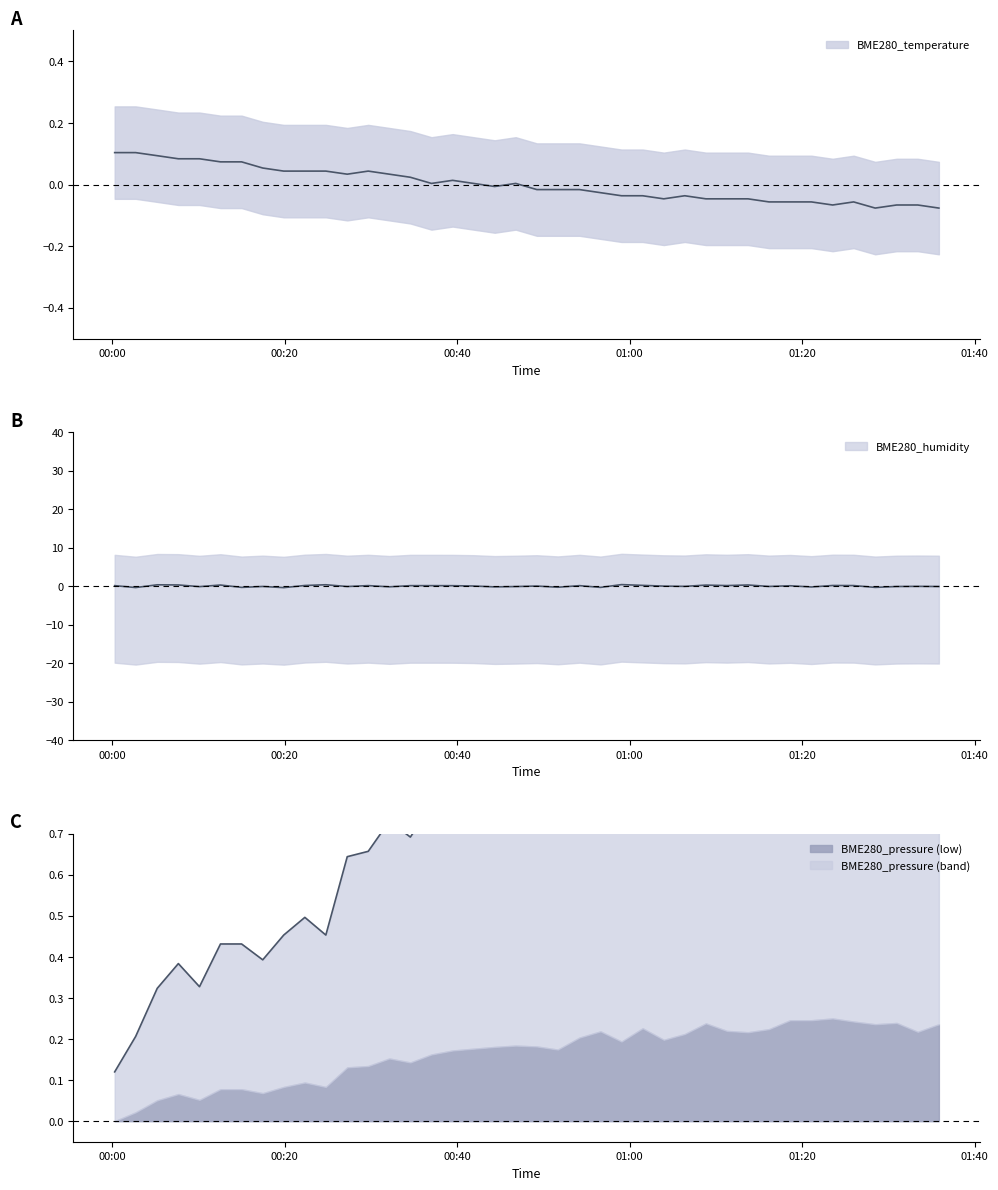

How many lines are shown in the chart?

3